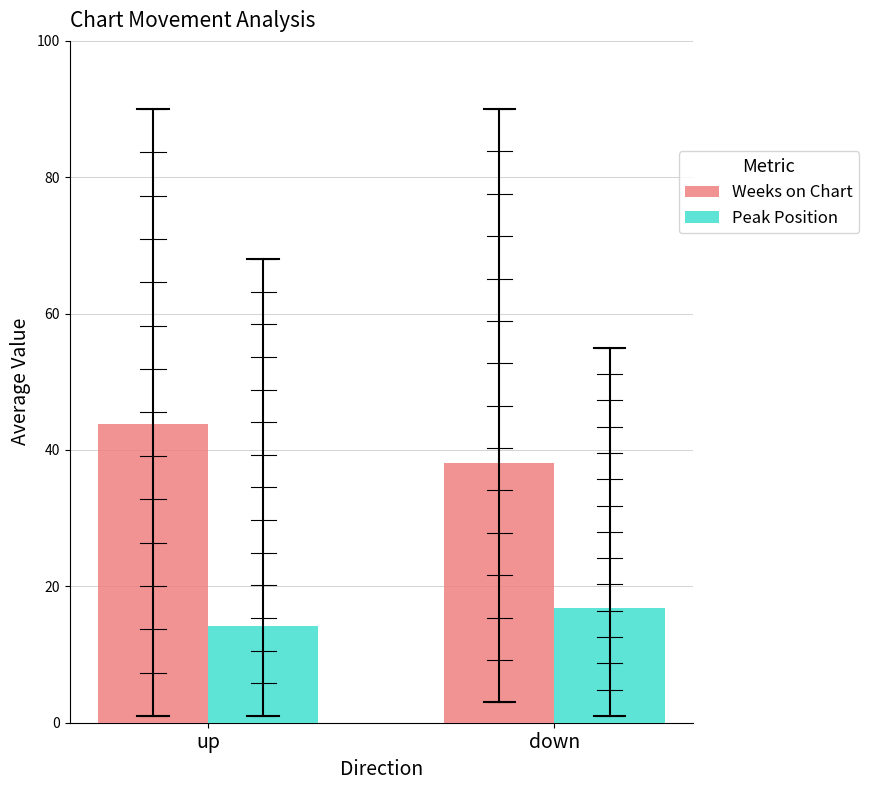

At which label does Weeks on Chart first exceed 43?

up